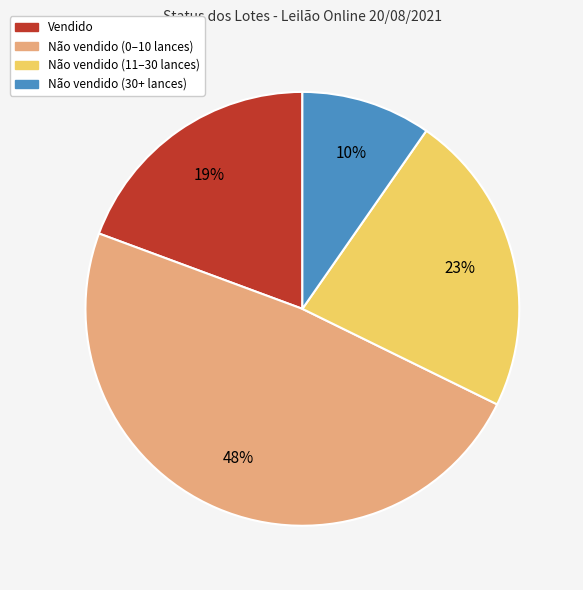

Count the number of slices in the pie.

4